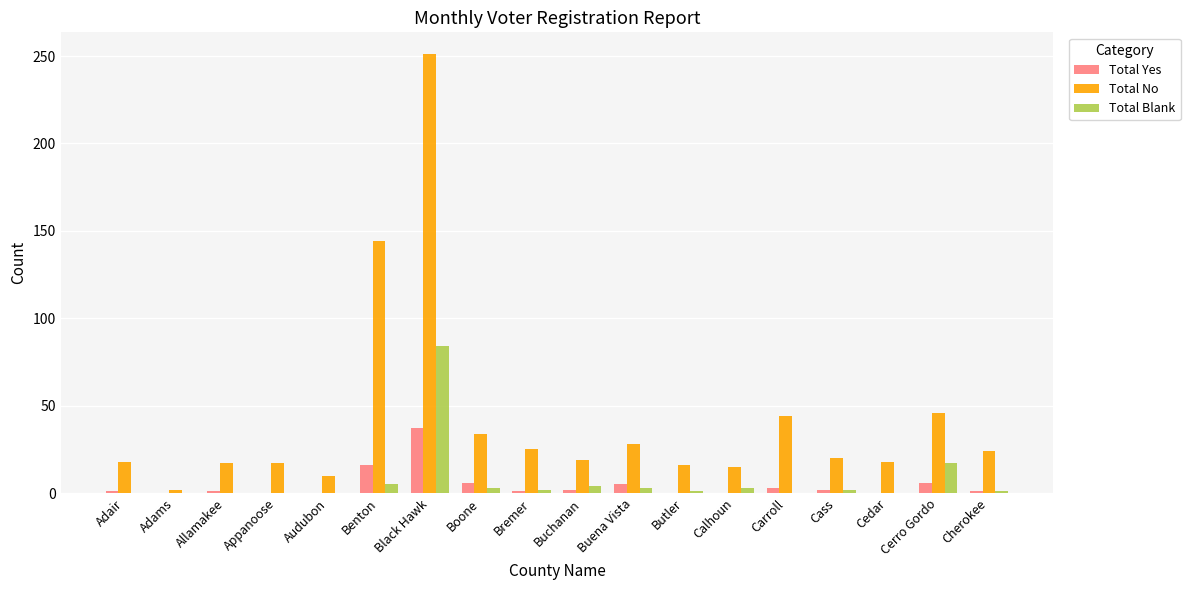

At which label does Total Blank first exceed 2?

Benton